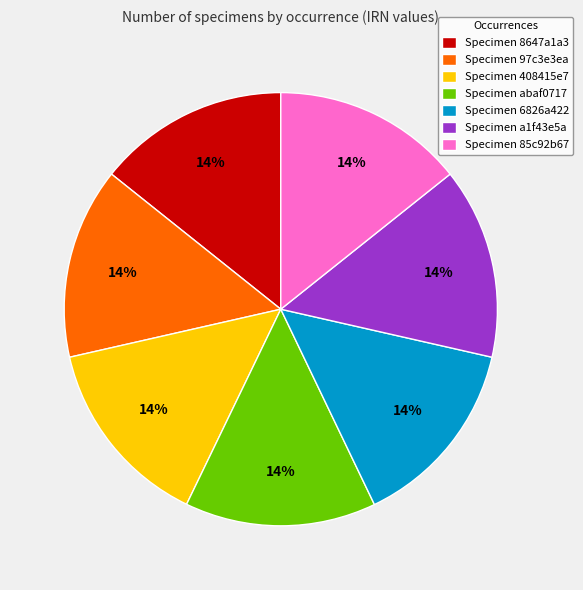

The Specimen 8647a1a3 slice represents 14% of the pie. True or false?

True